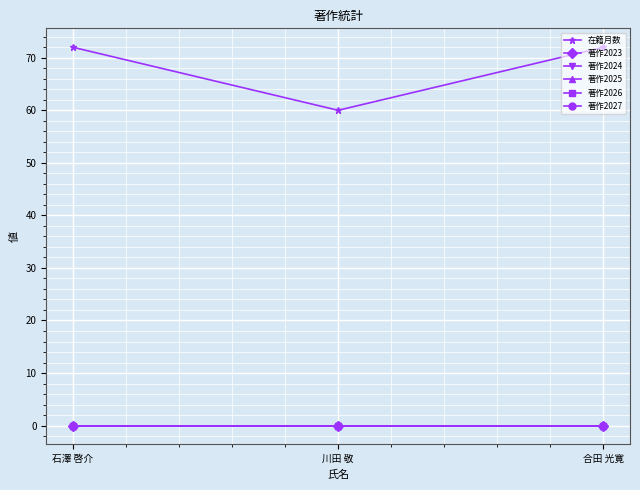

The 著作2026 series shows 0 at 川田 敬. True or false?

True